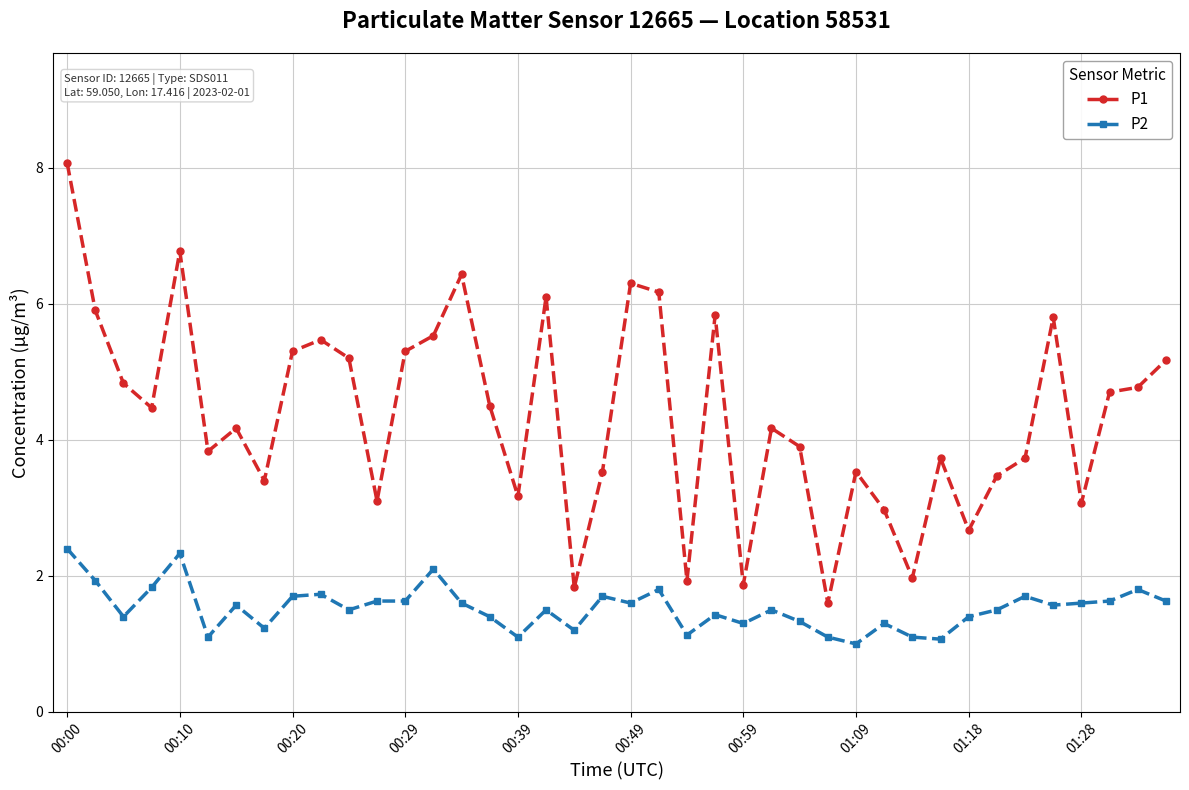

What is the value of the P1 point at the 6th from the left?

3.8